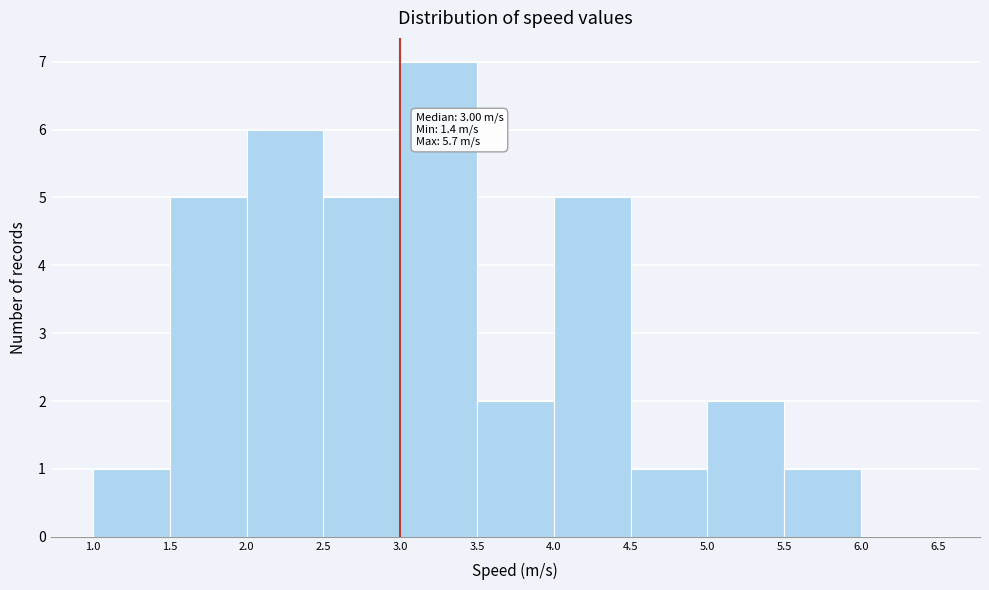

Which range on the x-axis has the tallest bar?

3.0 to 3.5